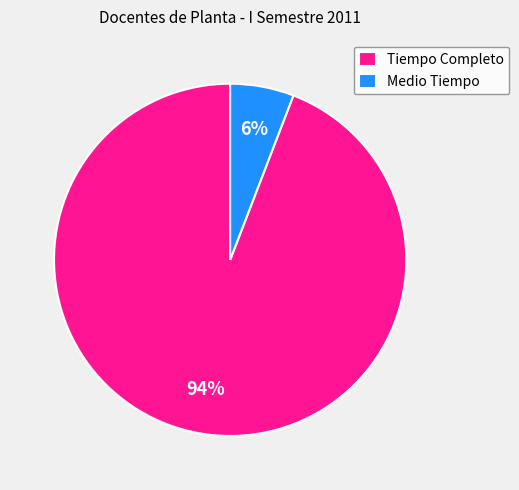

What is the smallest slice in the pie chart?

Medio Tiempo